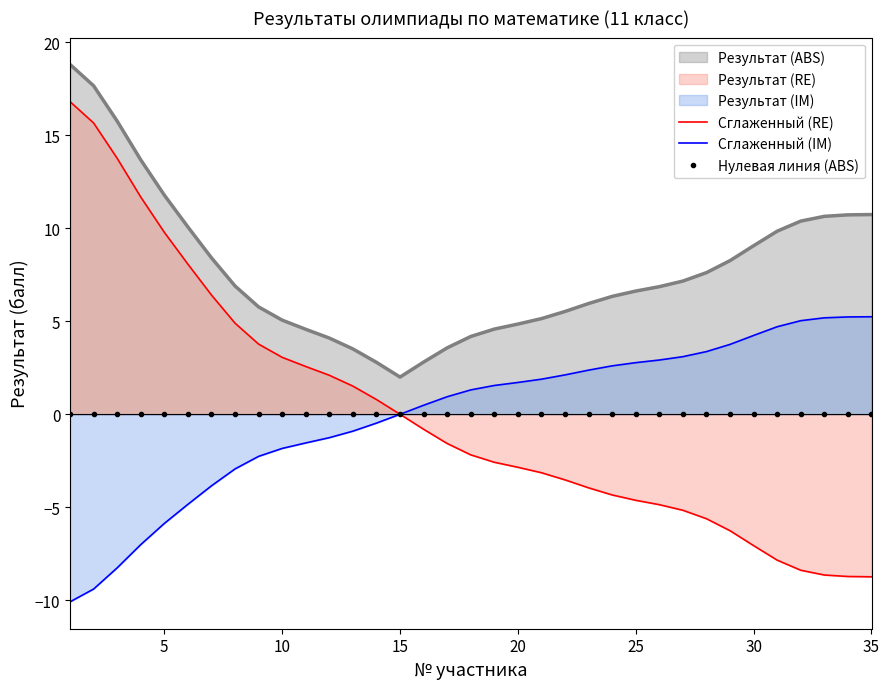

True or false: Сглаженный (IM) and Сглаженный (RE) intersect in this chart.

True